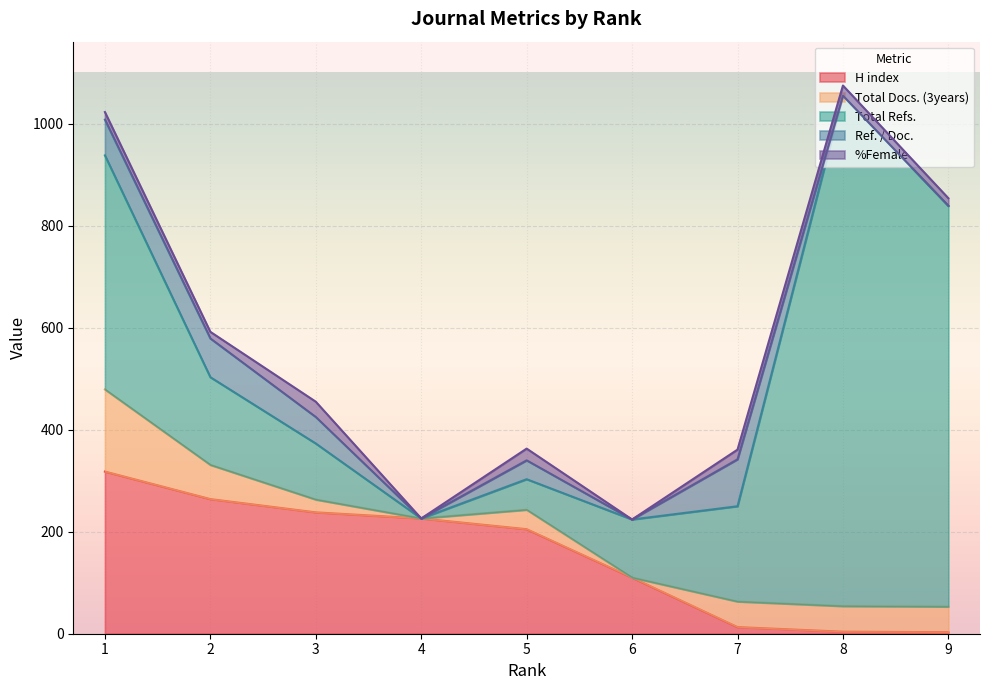

Rank the series by their maximum value, from lowest to highest.

%Female, Ref. / Doc., Total Docs. (3years), H index, Total Refs.